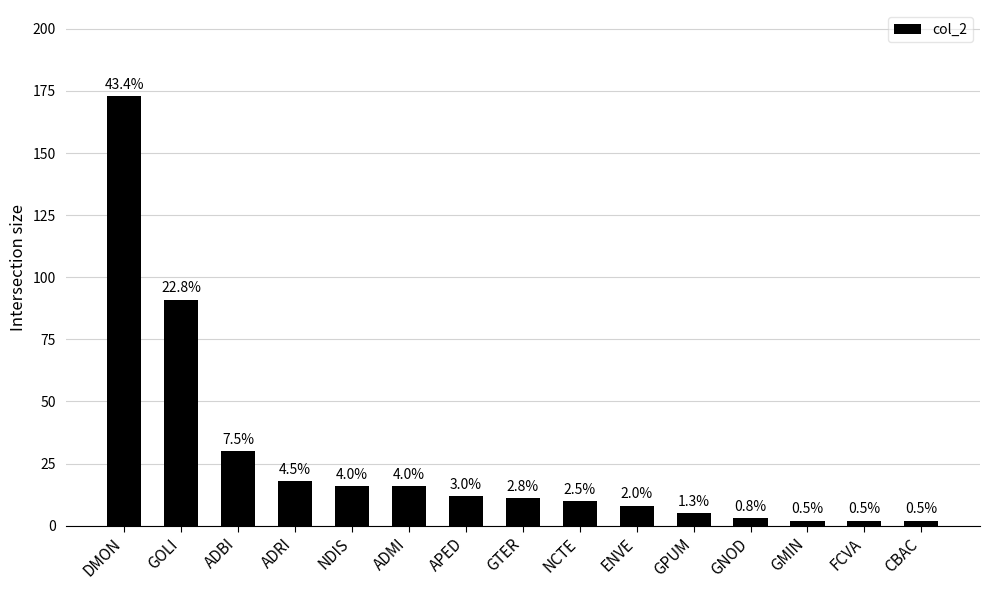

Which category has the lowest value across all series?

GMIN